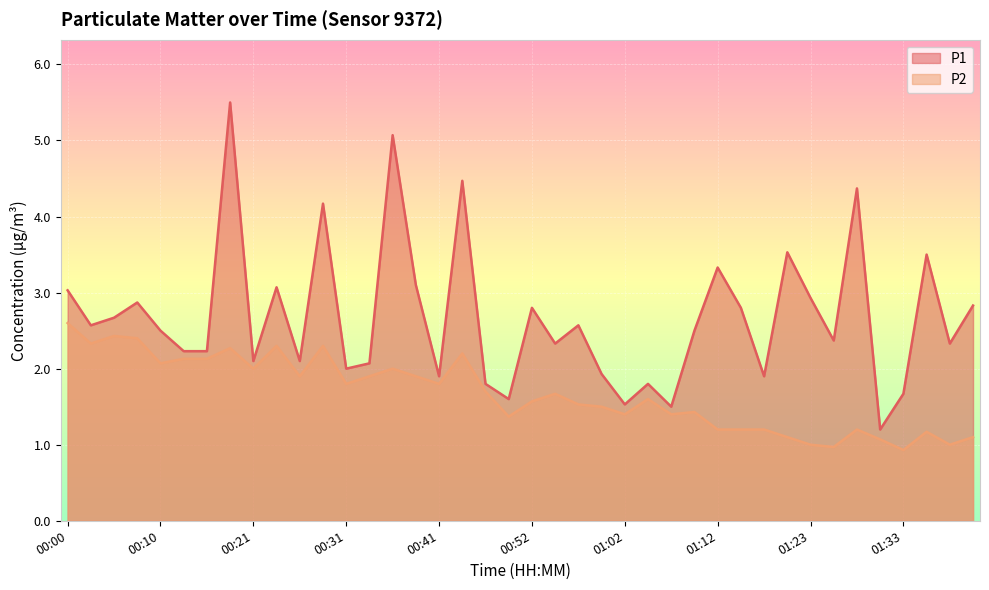

What is the approximate value of P1 at 01:31?

1.2